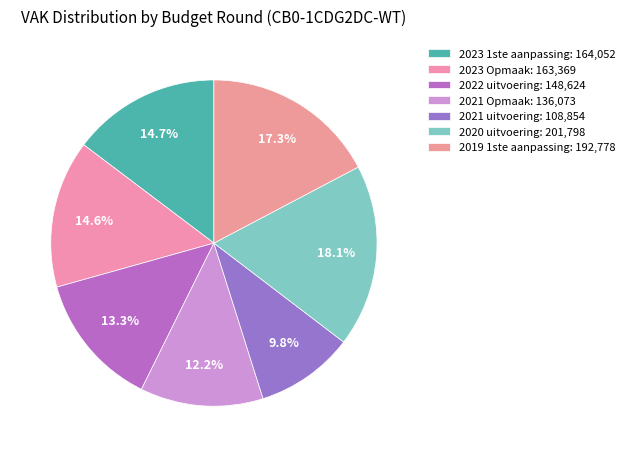

True or false: 2023 Opmaak accounts for 15% of the total.

True